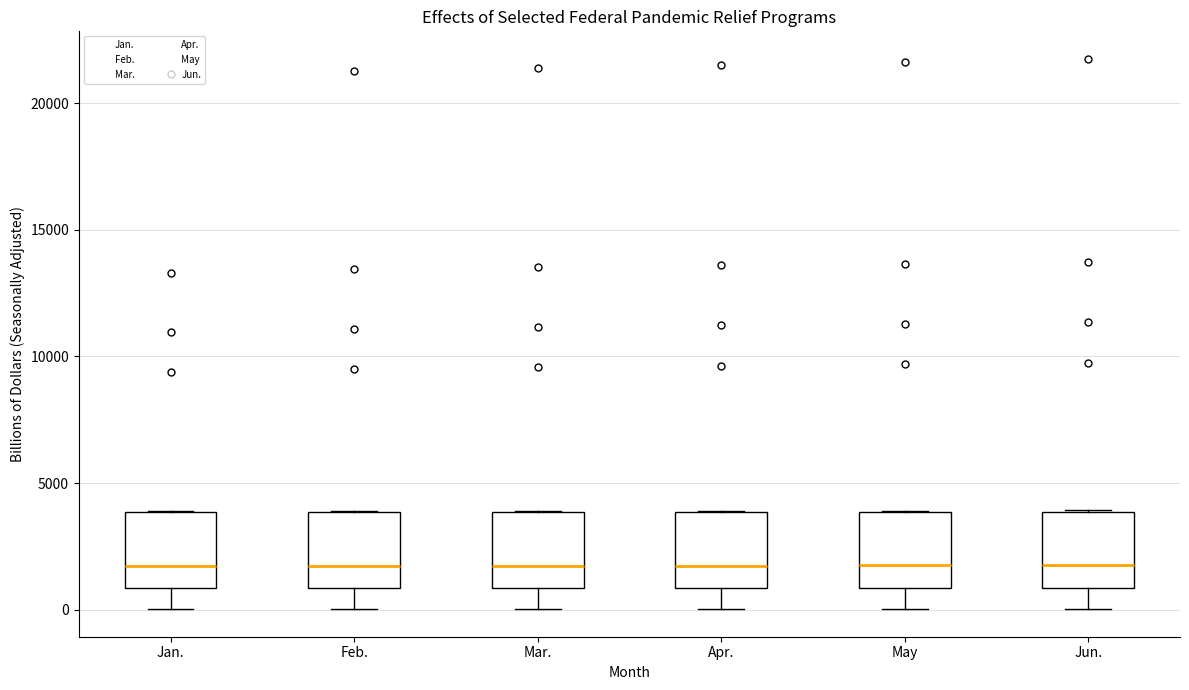

Reading left to right, read every box against the y-axis: the position of its median line, the range the box covers, and the ends of its whiskers. The values are not printed on the chart, so give them approximately, as read against the axis.

Jan.: median 1500, box 1000 to 4000, whiskers 0 to 4000
Feb.: median 1500, box 1000 to 4000, whiskers 0 to 4000
Mar.: median 1500, box 1000 to 4000, whiskers 0 to 4000
Apr.: median 1500, box 1000 to 4000, whiskers 0 to 4000
May: median 1500, box 1000 to 4000, whiskers 0 to 4000
Jun.: median 2000, box 1000 to 4000, whiskers 0 to 4000